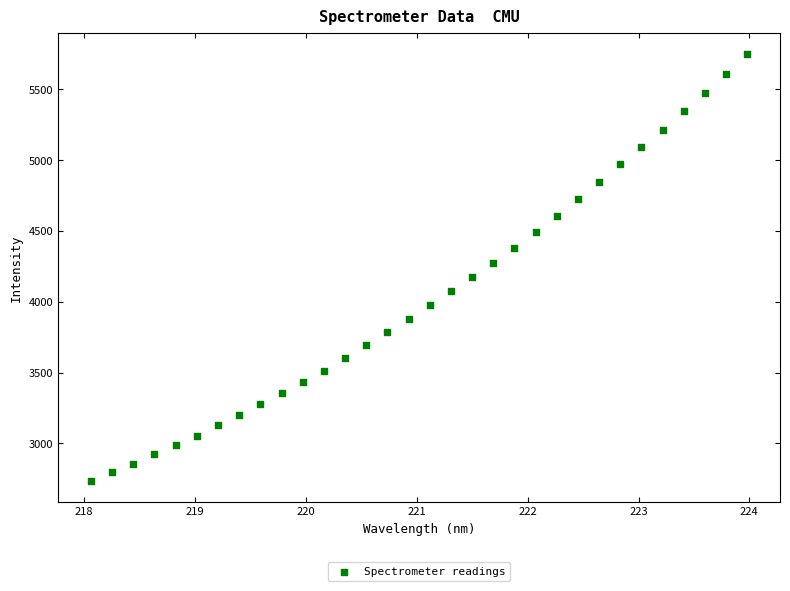

What is the range of X values (max minus min)?

5.9